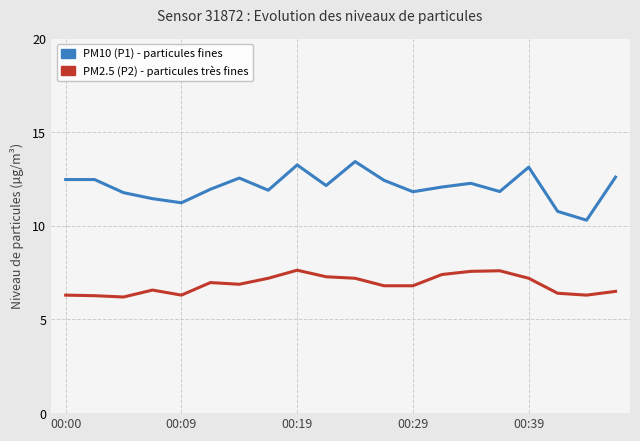

What is the greatest value displayed?

13.4